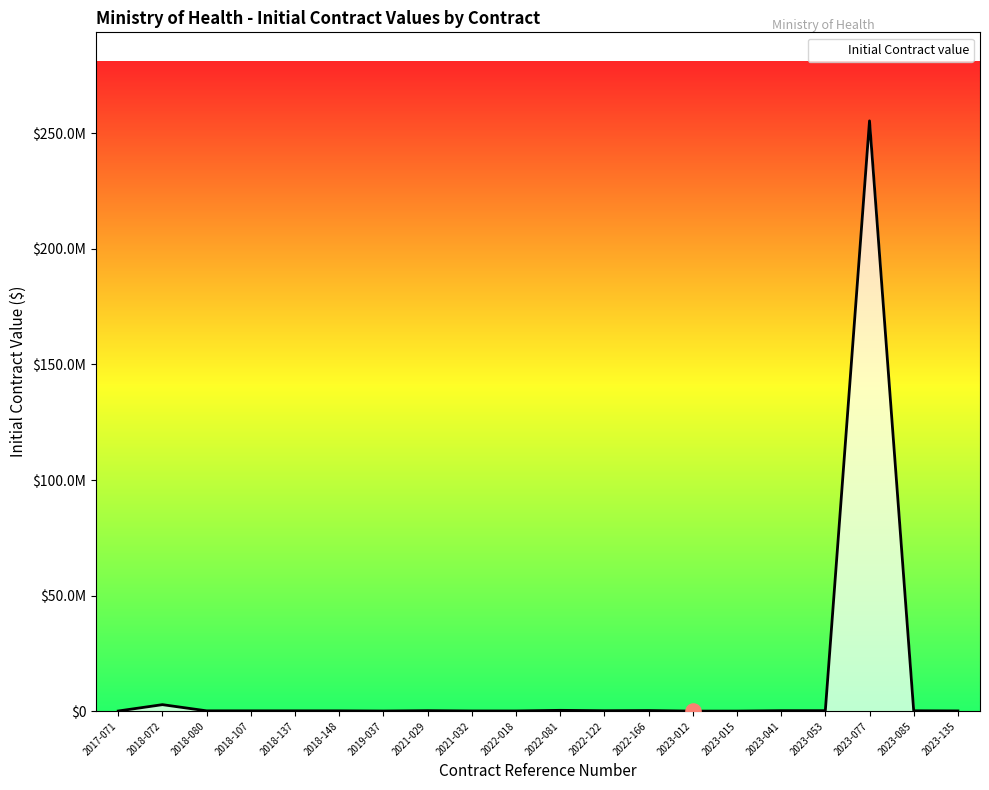

What is the change in value from 2018-107 to 2022-081?

+219066.2